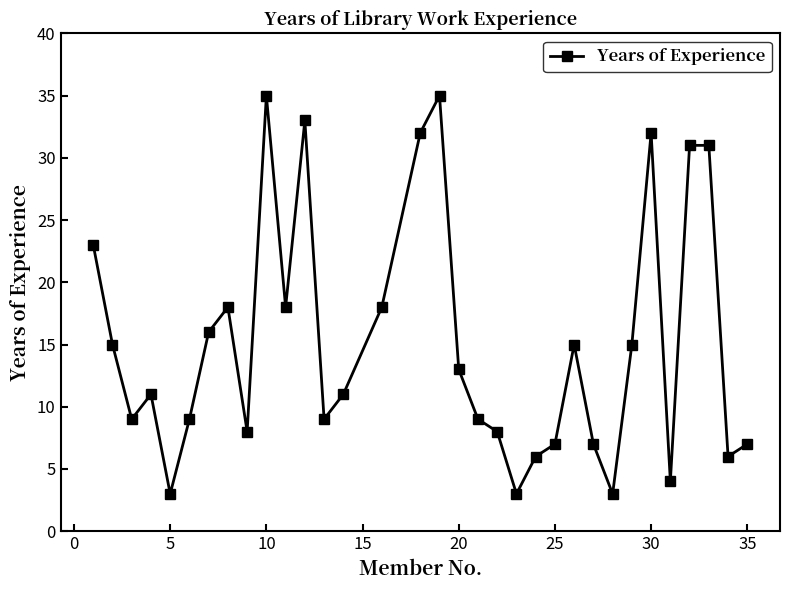

How many points are lower than both their immediate neighbors (excluding endpoints)?

9